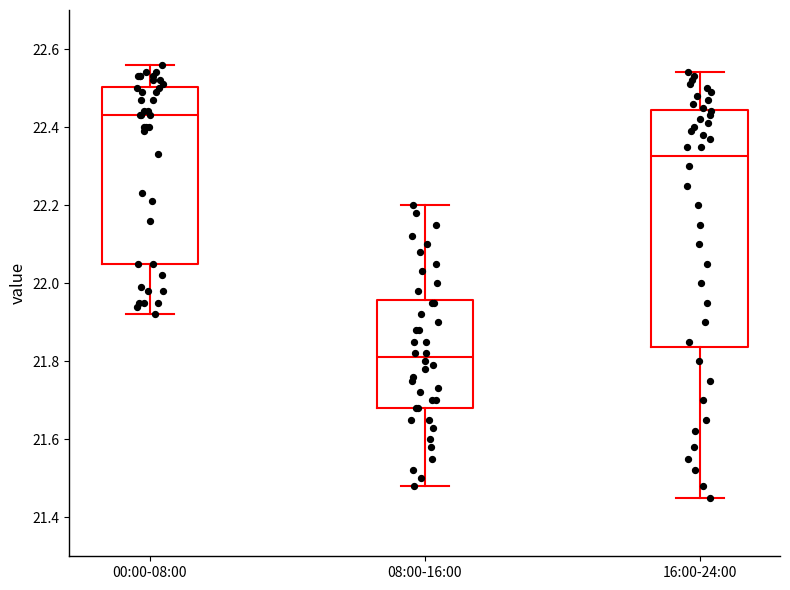

Which box's median line is the lowest?

08:00-16:00